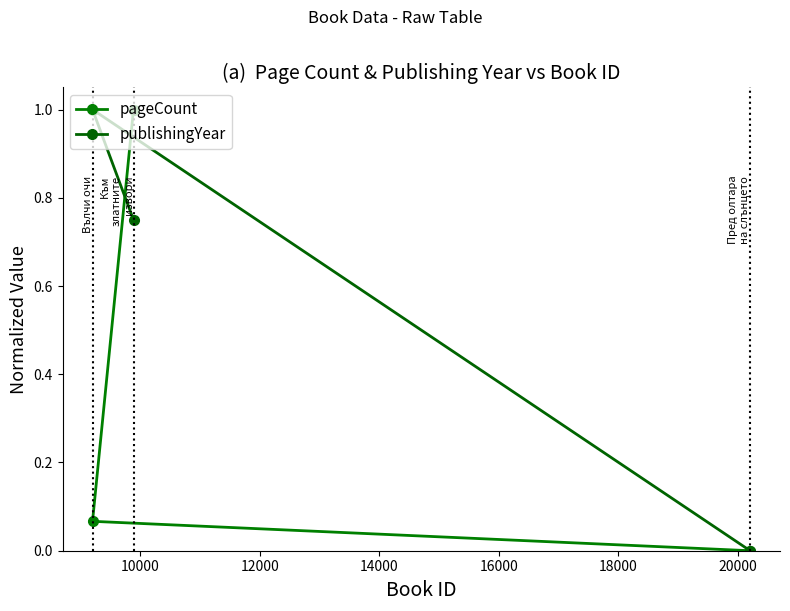

What is the difference between the maximum and minimum values in the pageCount series?

1.0